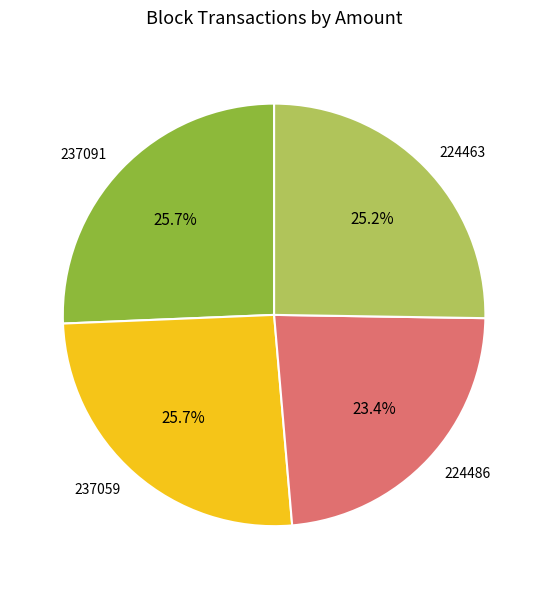

How many segments does this pie chart have?

4